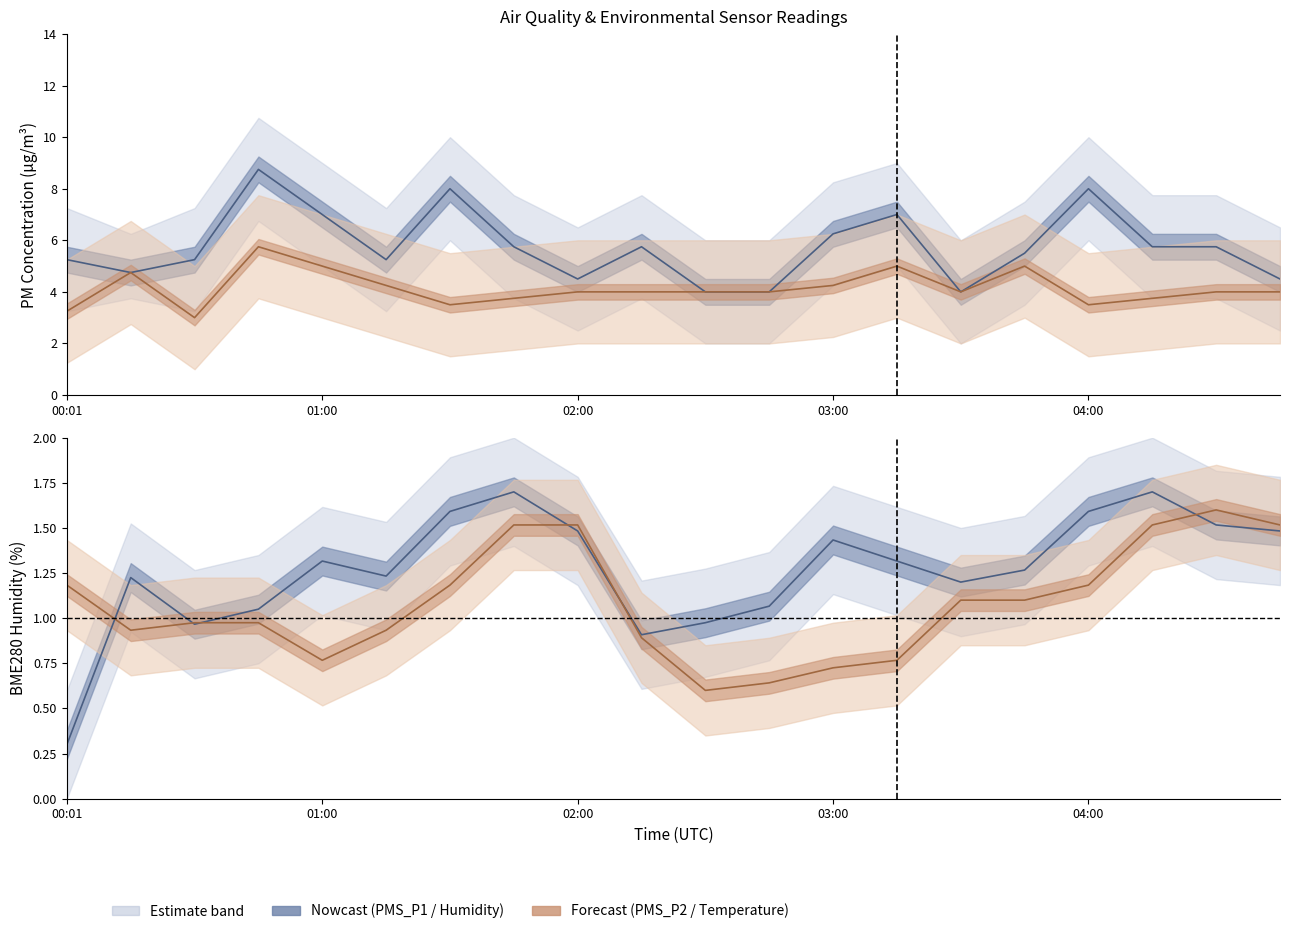

Which category has the highest value in the BME280_humidity series?

01:45